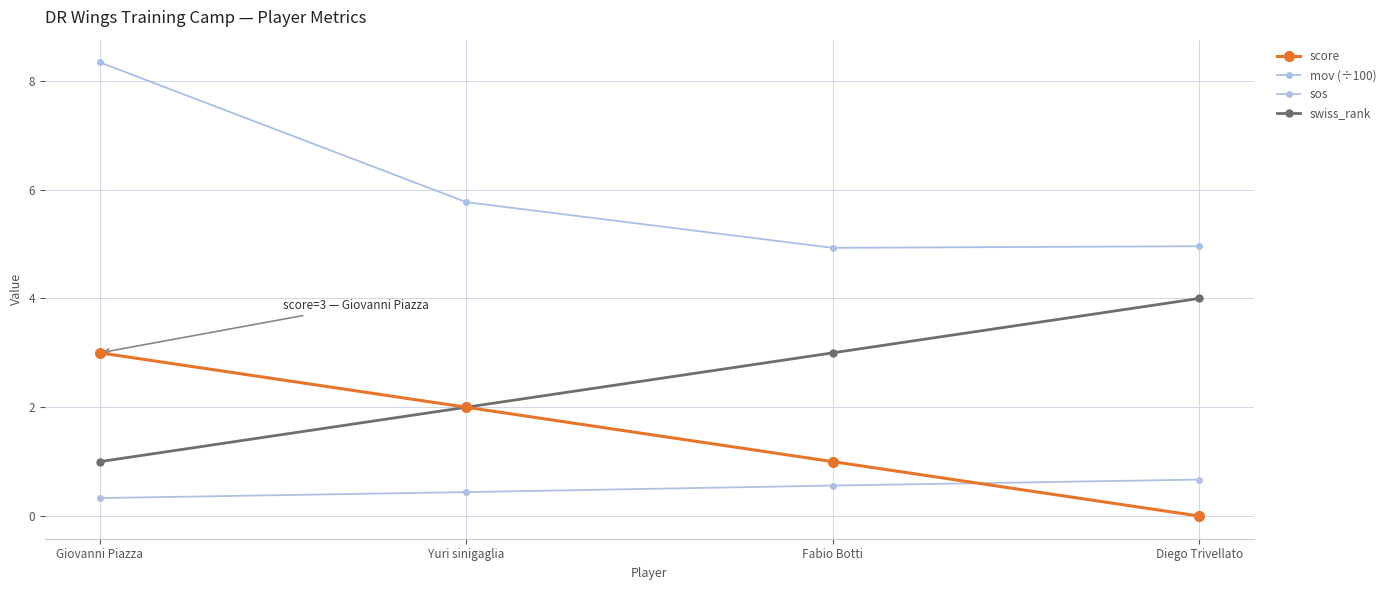

True or false: swiss_rank and mov (÷100) cross at least once.

False